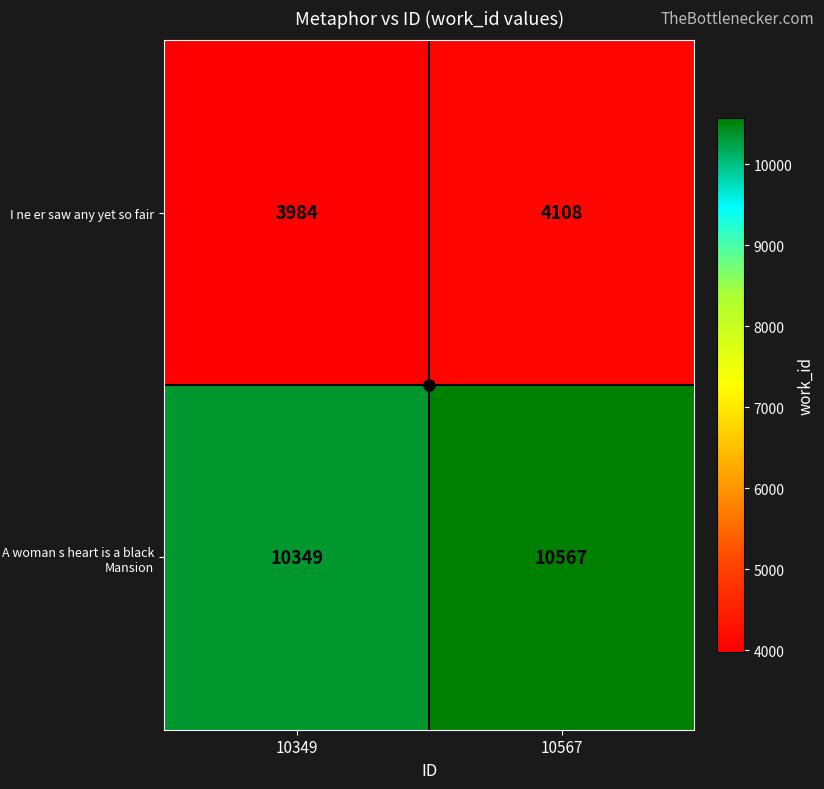

Which series has the largest range (max minus min)?

A woman s heart is a black Mansion